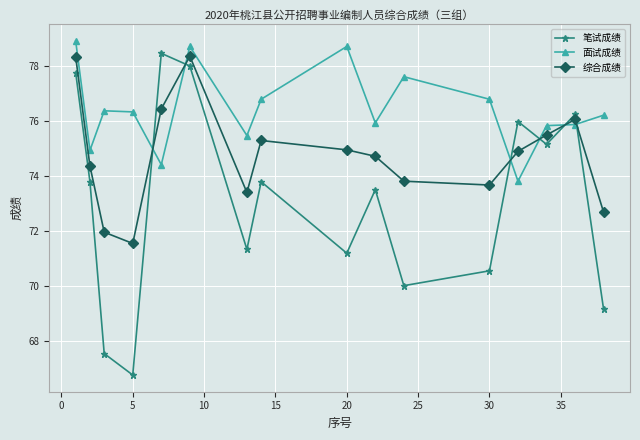

Which series has the largest range (max minus min)?

笔试成绩